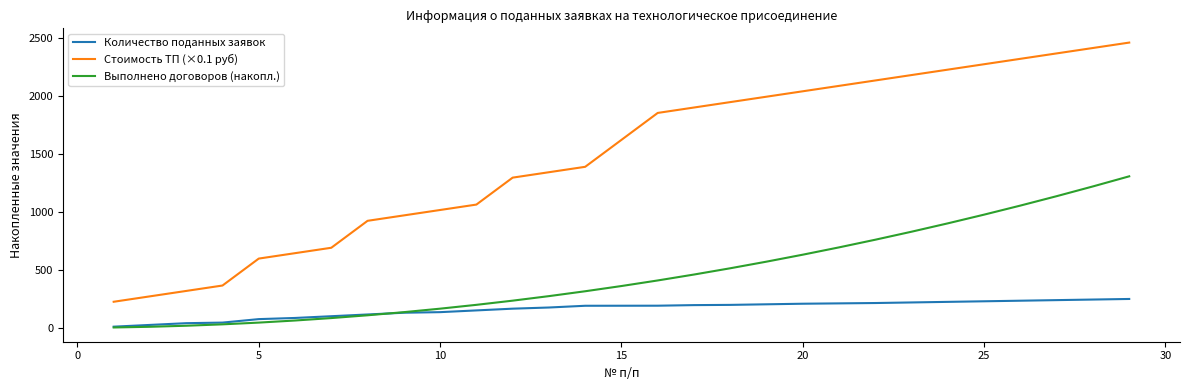

What is the maximum value shown in the chart?

2456.9